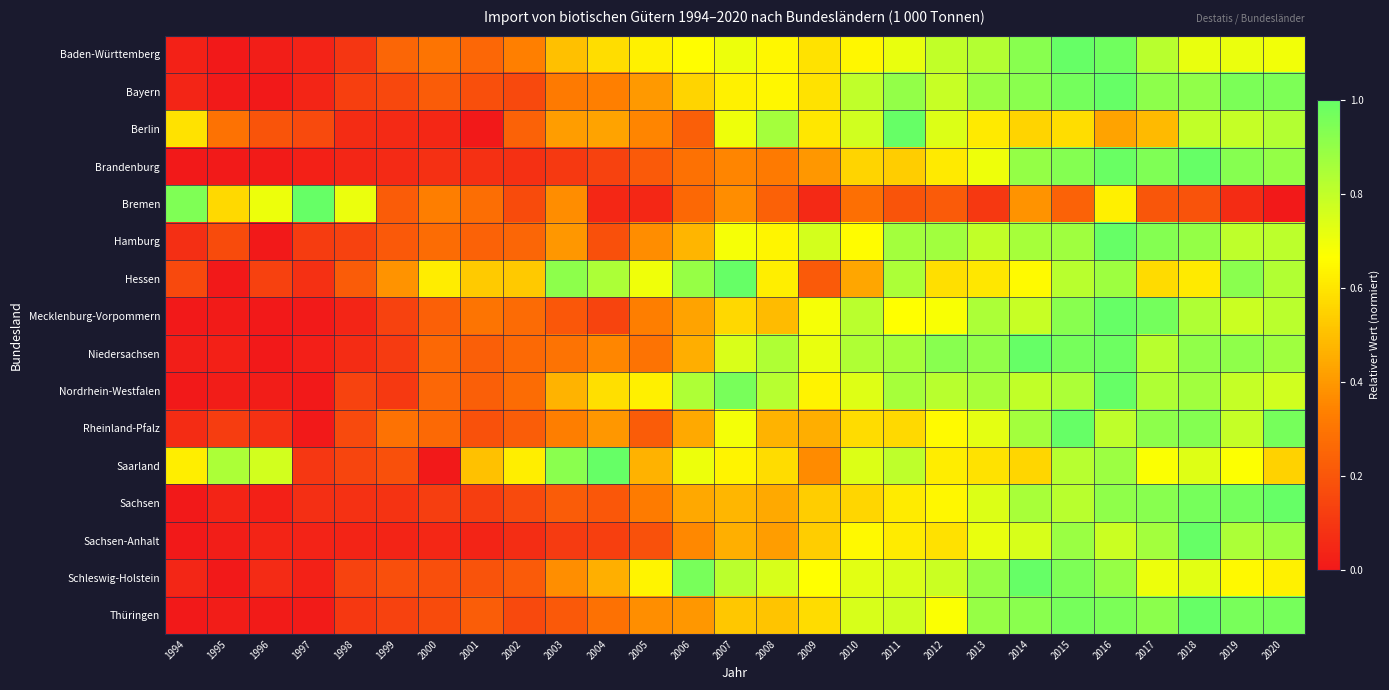

At which category is the sum across all series the highest?

2016